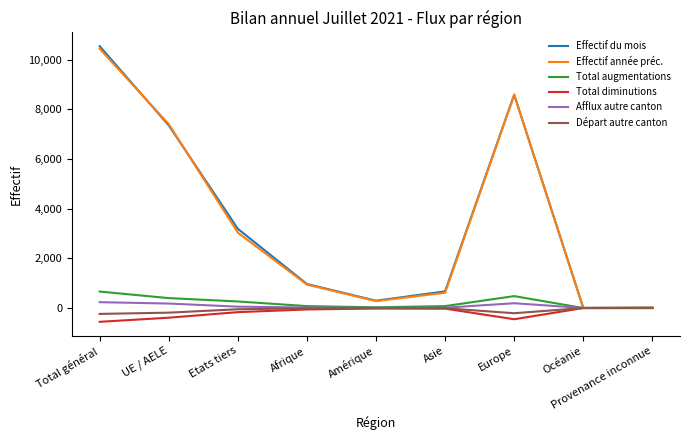

Which category has the lowest value across all series?

Total général